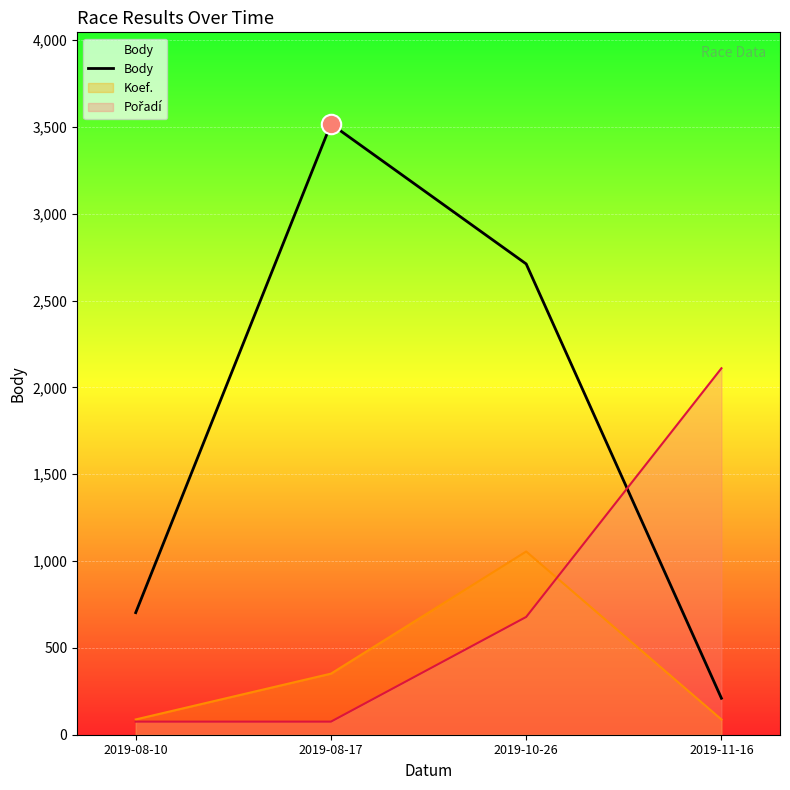

List the labels in order of value, smallest first.

2019-11-16, 2019-08-10, 2019-10-26, 2019-08-17